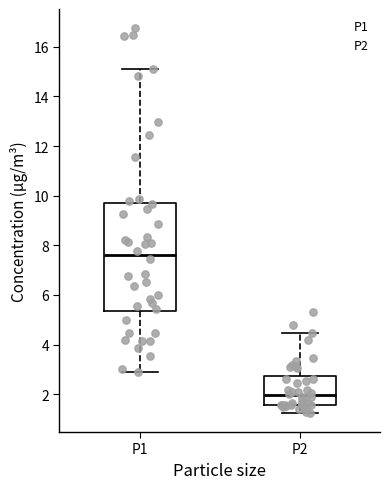

Reading left to right, transcribe this box plot: for each box, give where its median line is, the range the box spans, and where its two whiskers end, as read against the y-axis. The values are not printed on the chart, so give them approximately, as read against the axis.

P1: median 7.6, box 5.4 to 9.8, whiskers 3.0 to 15.2
P2: median 2.0, box 1.6 to 2.8, whiskers 1.2 to 4.4